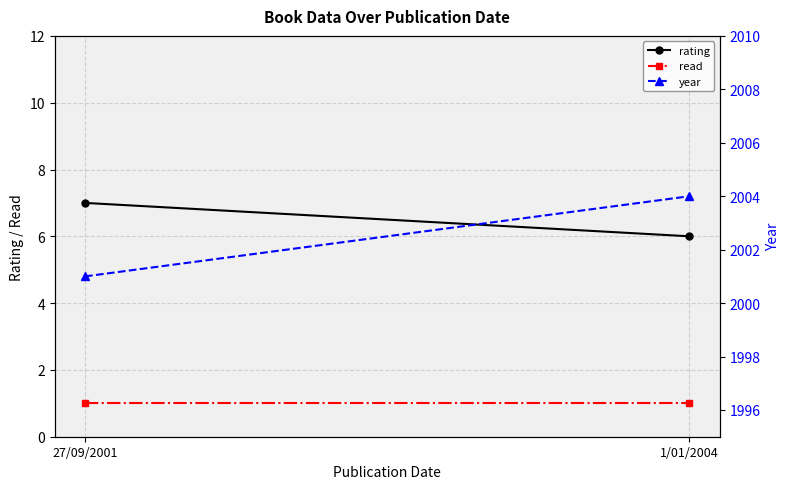

Reading left to right, transcribe all the data shown in this chart.

rating: 27/09/2001=7	1/01/2004=6
read: 27/09/2001=1	1/01/2004=1
year: 27/09/2001=2001	1/01/2004=2004